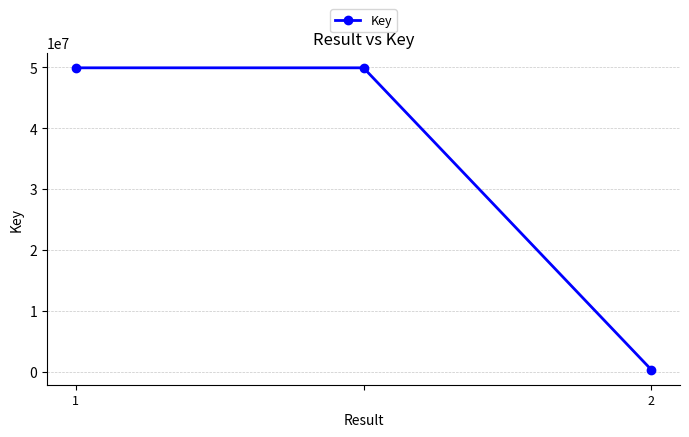

What is the greatest value displayed?

49937426